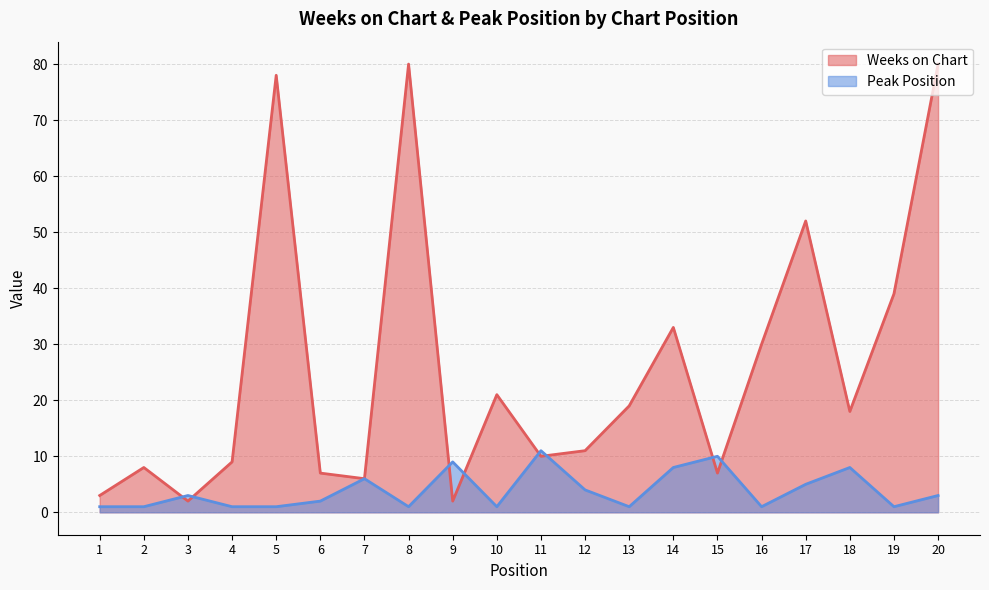

What value does the Peak Position series have at 17?

5